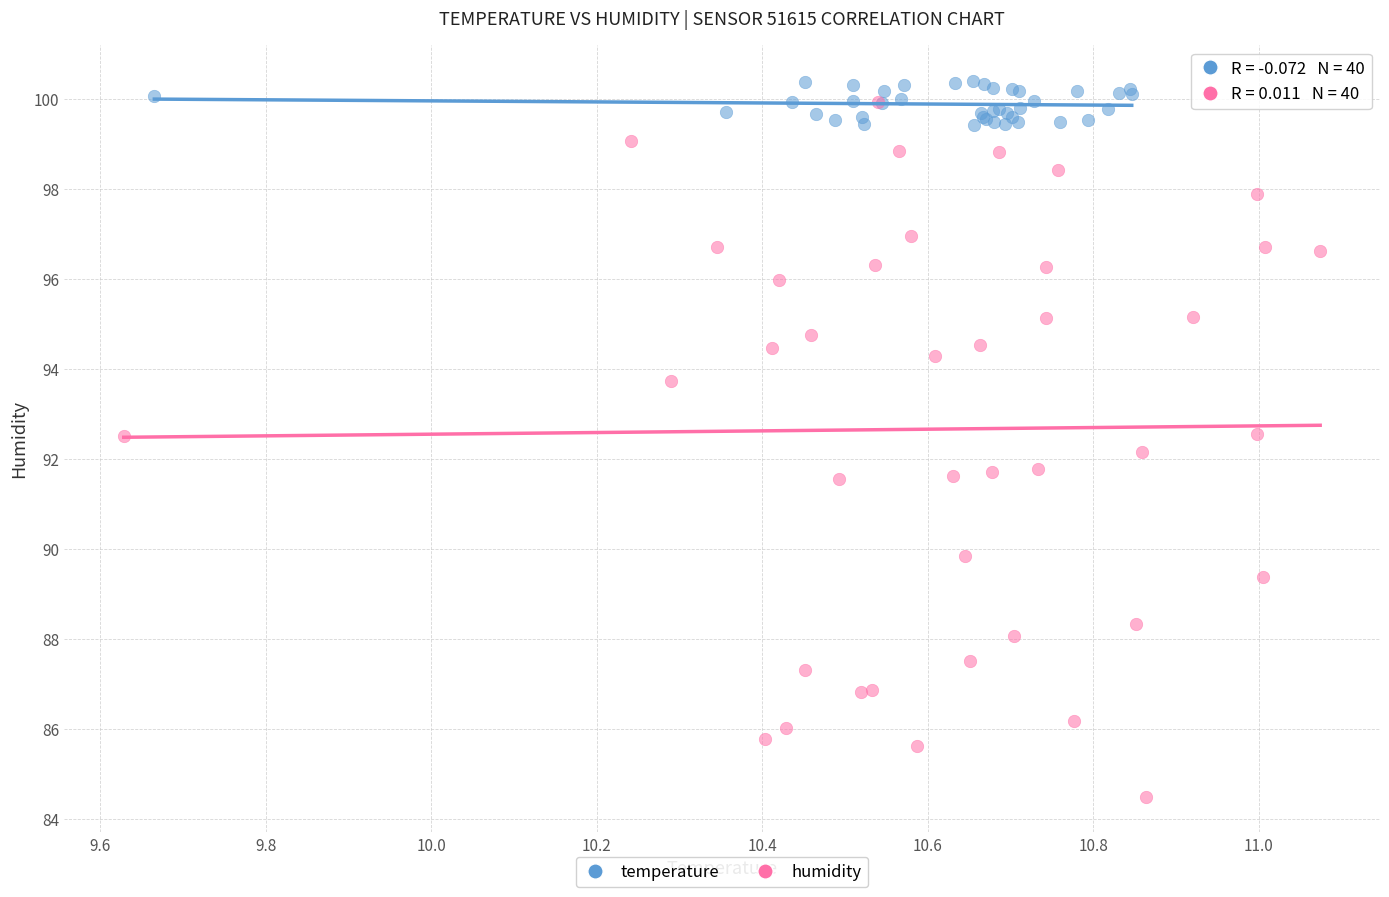

Which series reaches the minimum Y coordinate?

humidity